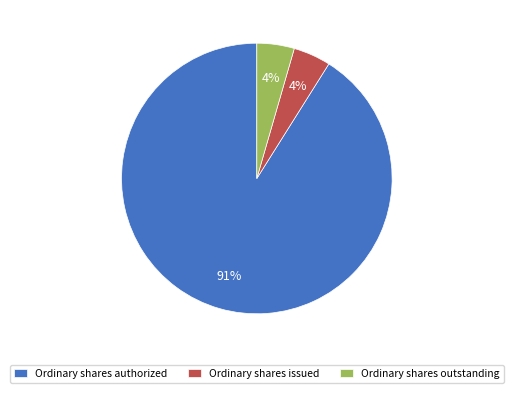

How many segments does this pie chart have?

3